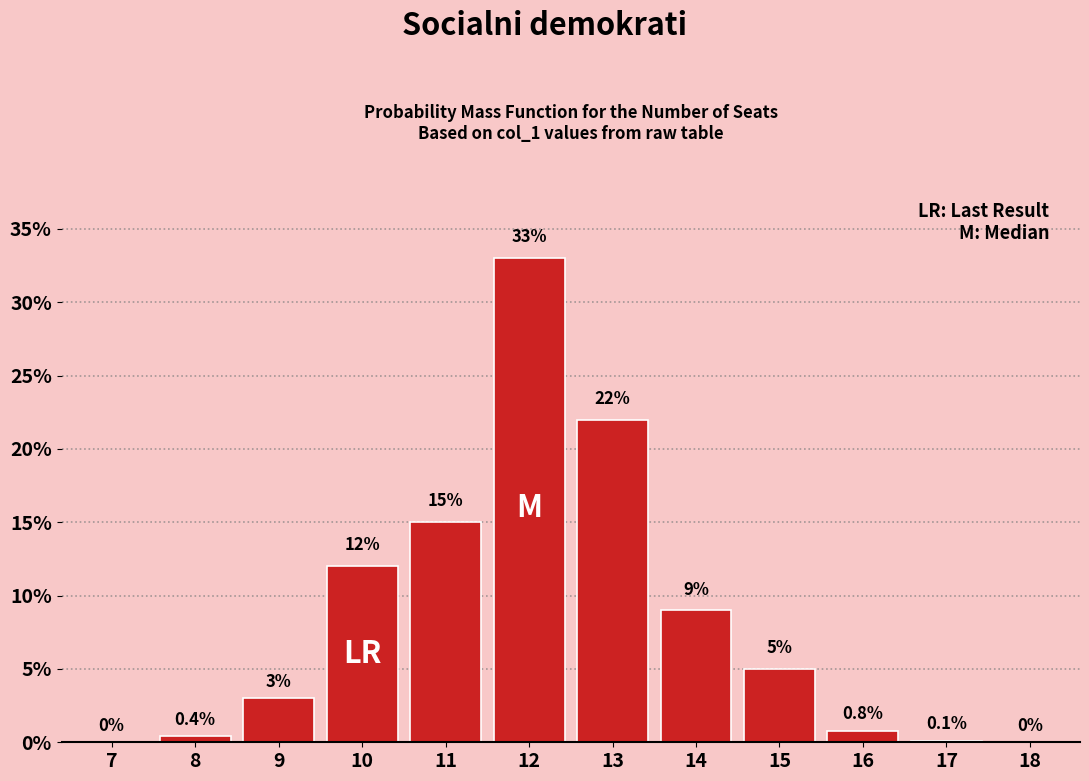

Reading left to right, extract all data points from this chart.

7=0.0	8=0.4	9=3.0	10=12.0	11=15.0	12=33.0	13=22.0	14=9.0	15=5.0	16=0.8	17=0.1	18=0.0